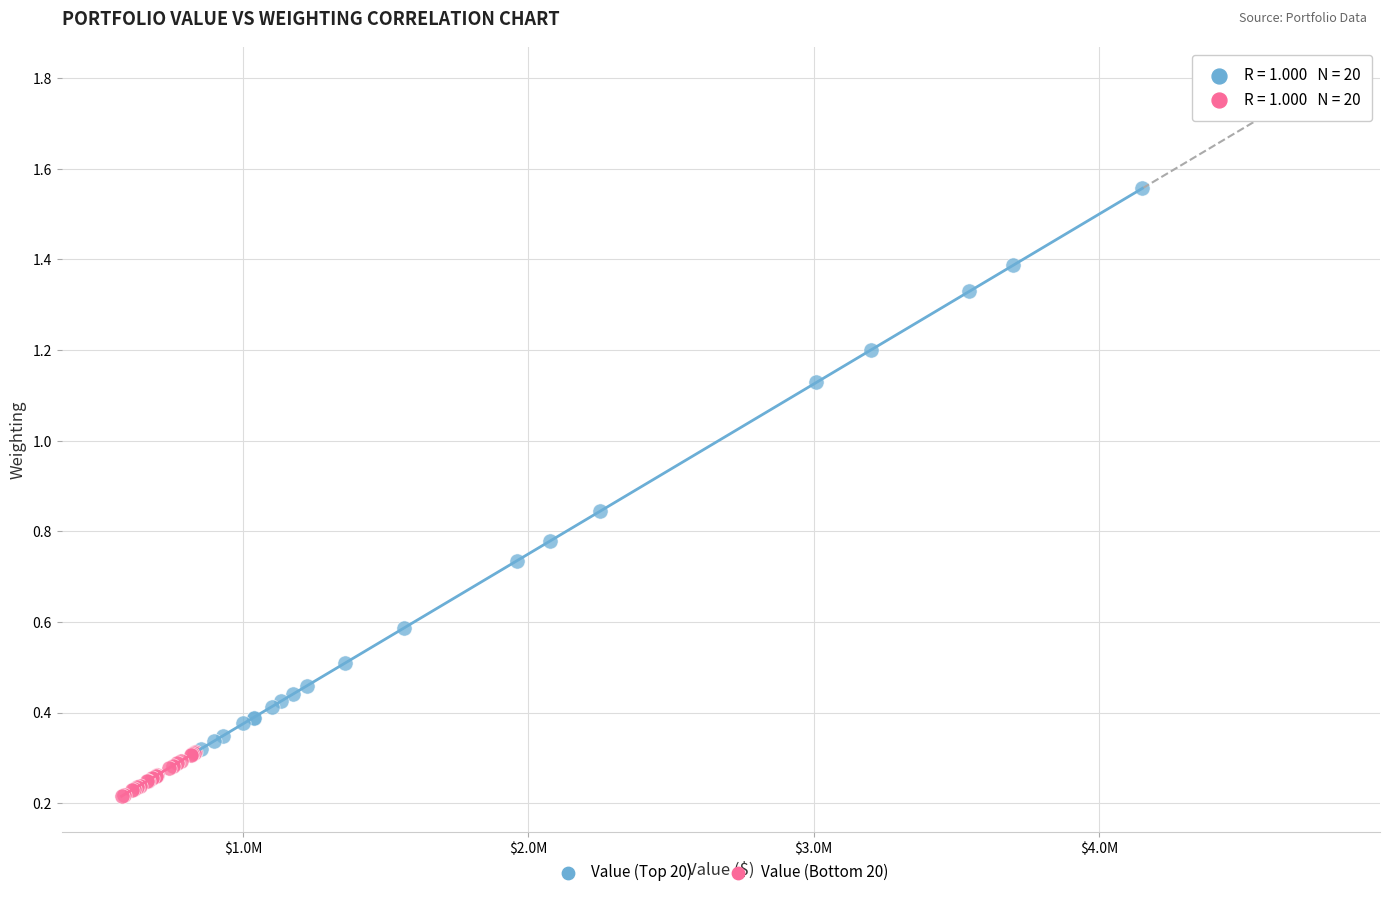

Which series reaches the maximum Y coordinate?

Value (Top 20)